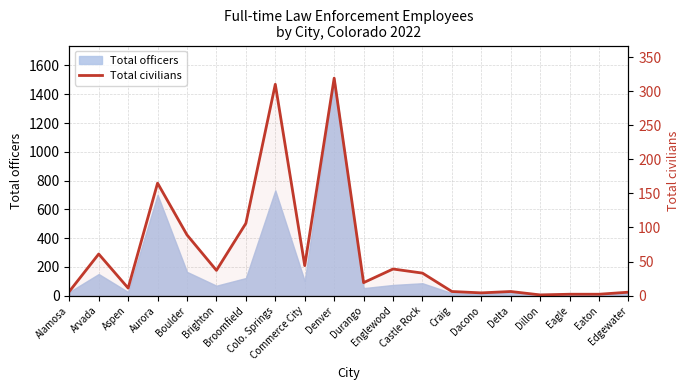

What is the difference between the second highest and second lowest values?

308